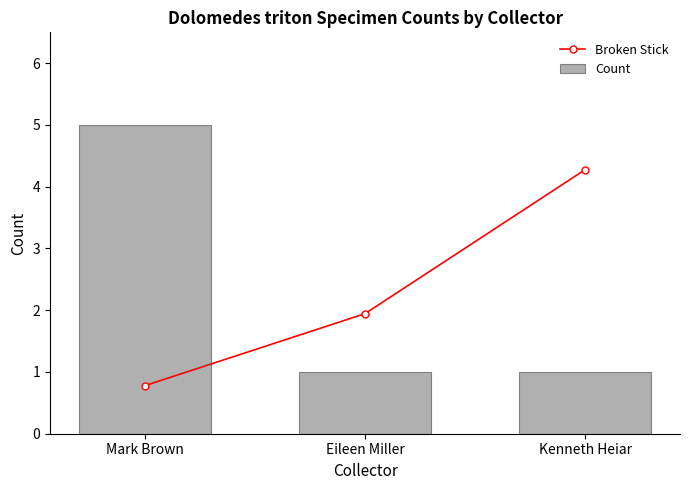

At how many categories does at least one series exceed 3?

2